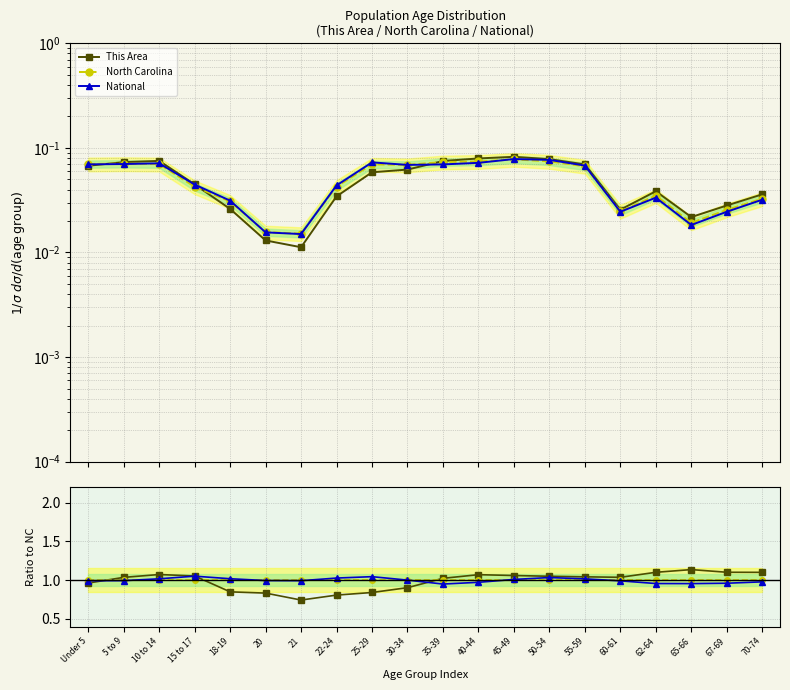

True or false: National has more than 1 points higher than both neighbors.

True